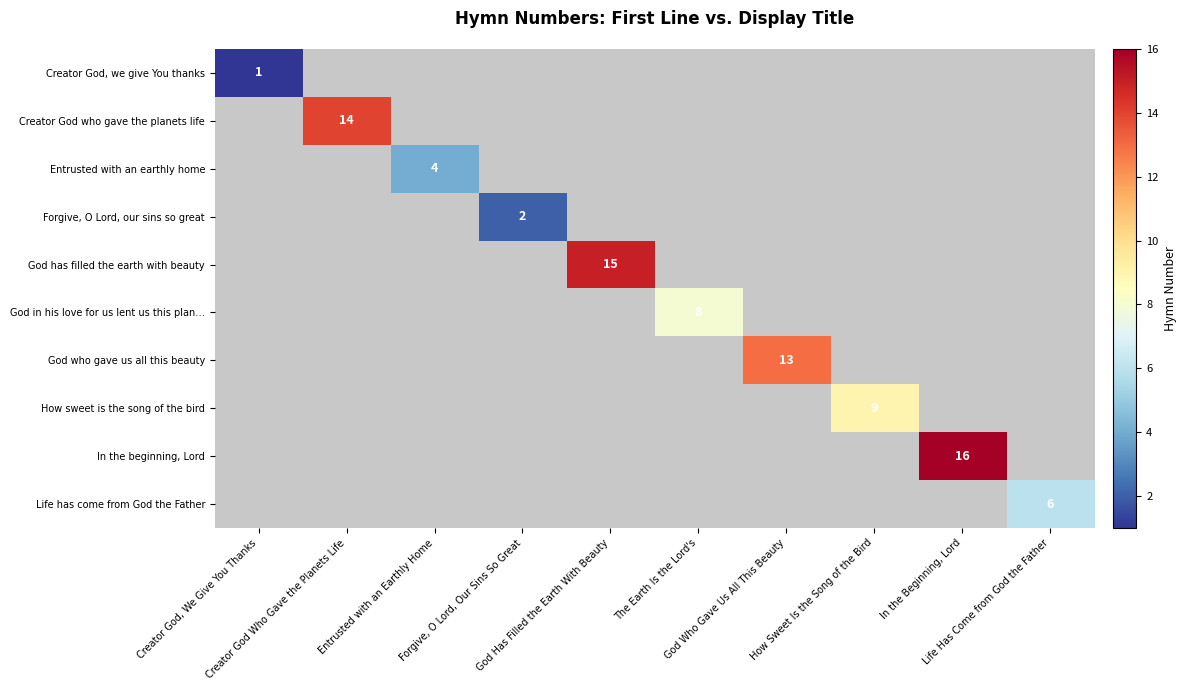

At Life Has Come from God the Father, list the series in order from smallest to largest.

Creator God, we give You thanks, Creator God who gave the planets life, Entrusted with an earthly home, Forgive, O Lord, our sins so great, God has filled the earth with beauty, God in his love for us lent us this plan…, God who gave us all this beauty, How sweet is the song of the bird, In the beginning, Lord, Life has come from God the Father